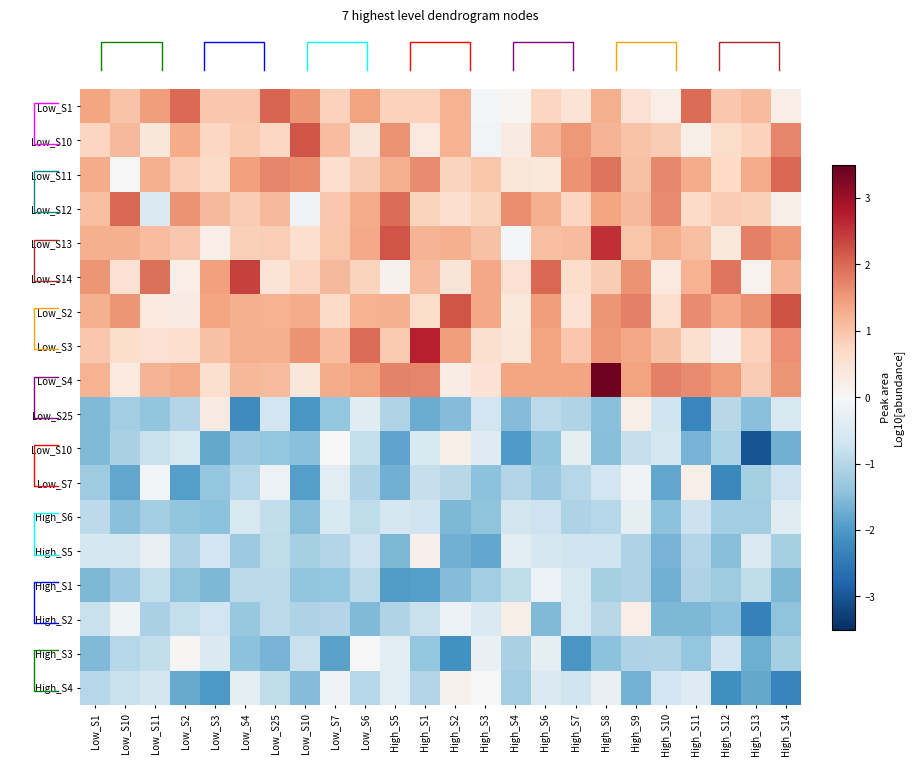

What is the difference between the highest and lowest values at Low_S2?

3.9